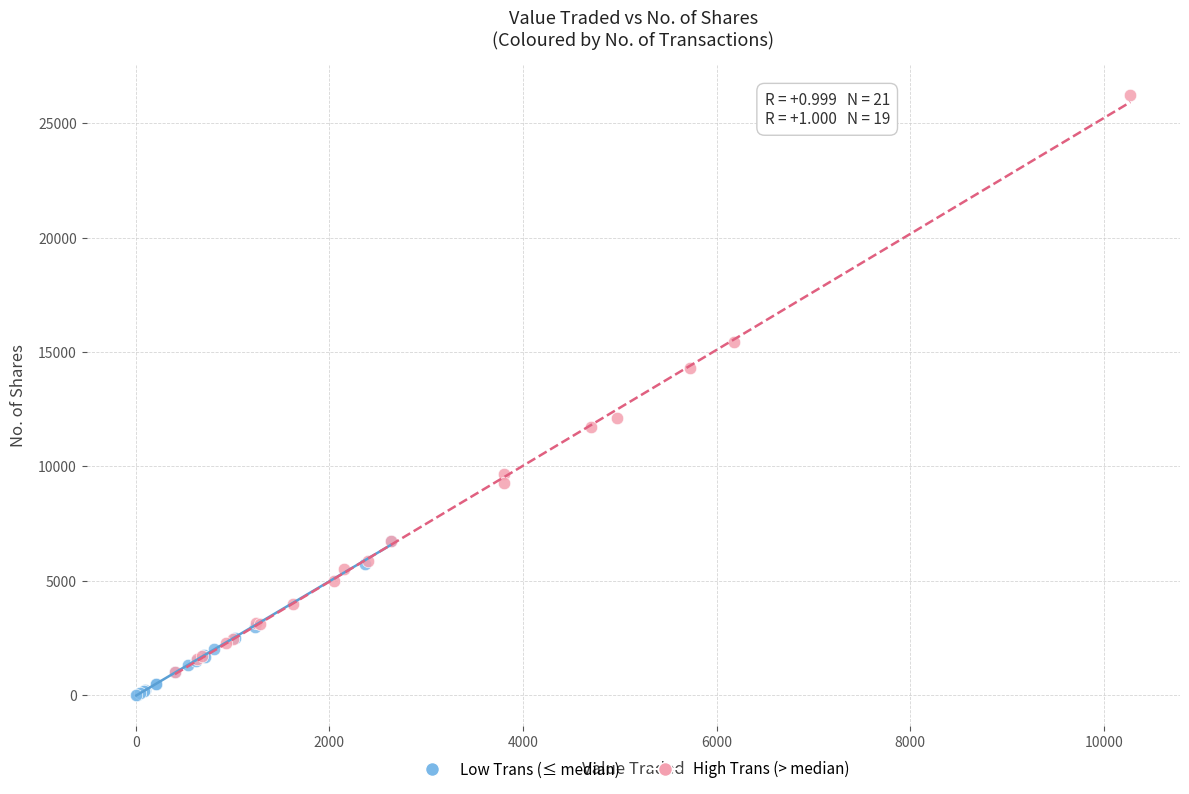

Which series contains the highest Y value?

High Trans (> median)